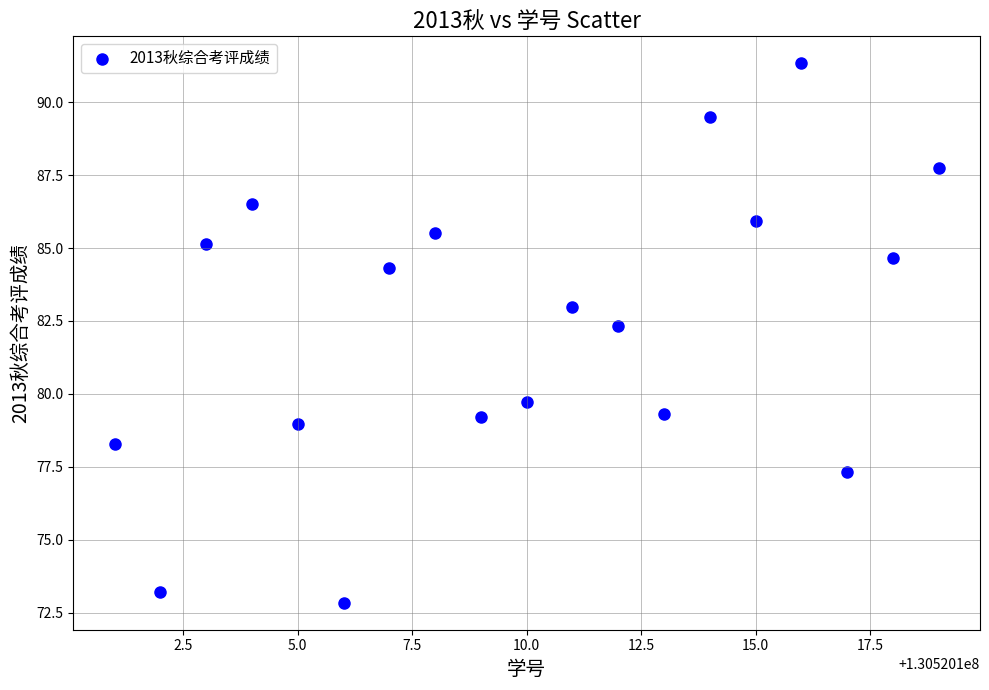

What is the range of X values (max minus min)?

18.0